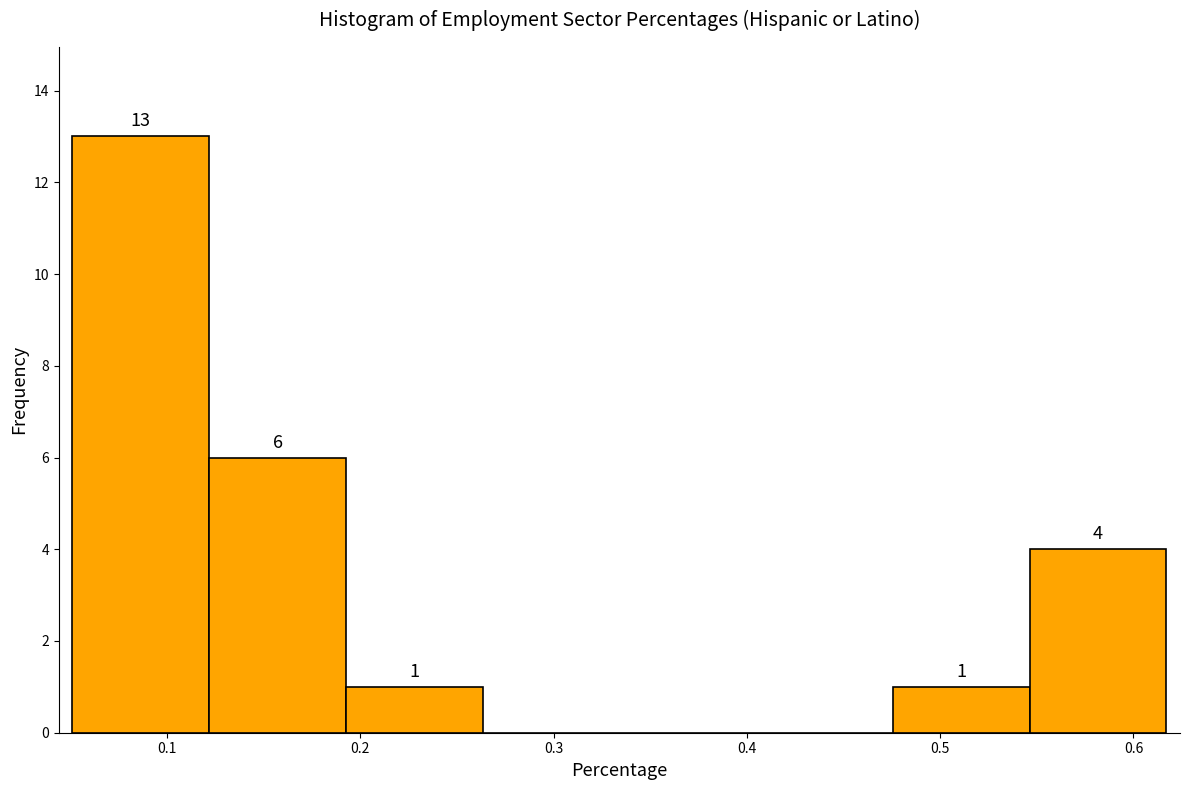

Over which range of the x-axis is the bar tallest?

0.05 to 0.12